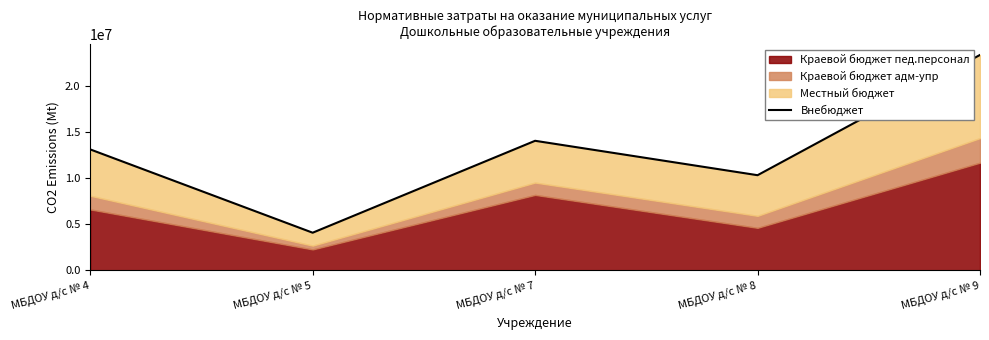

What is the sum of all values?

64823091.4